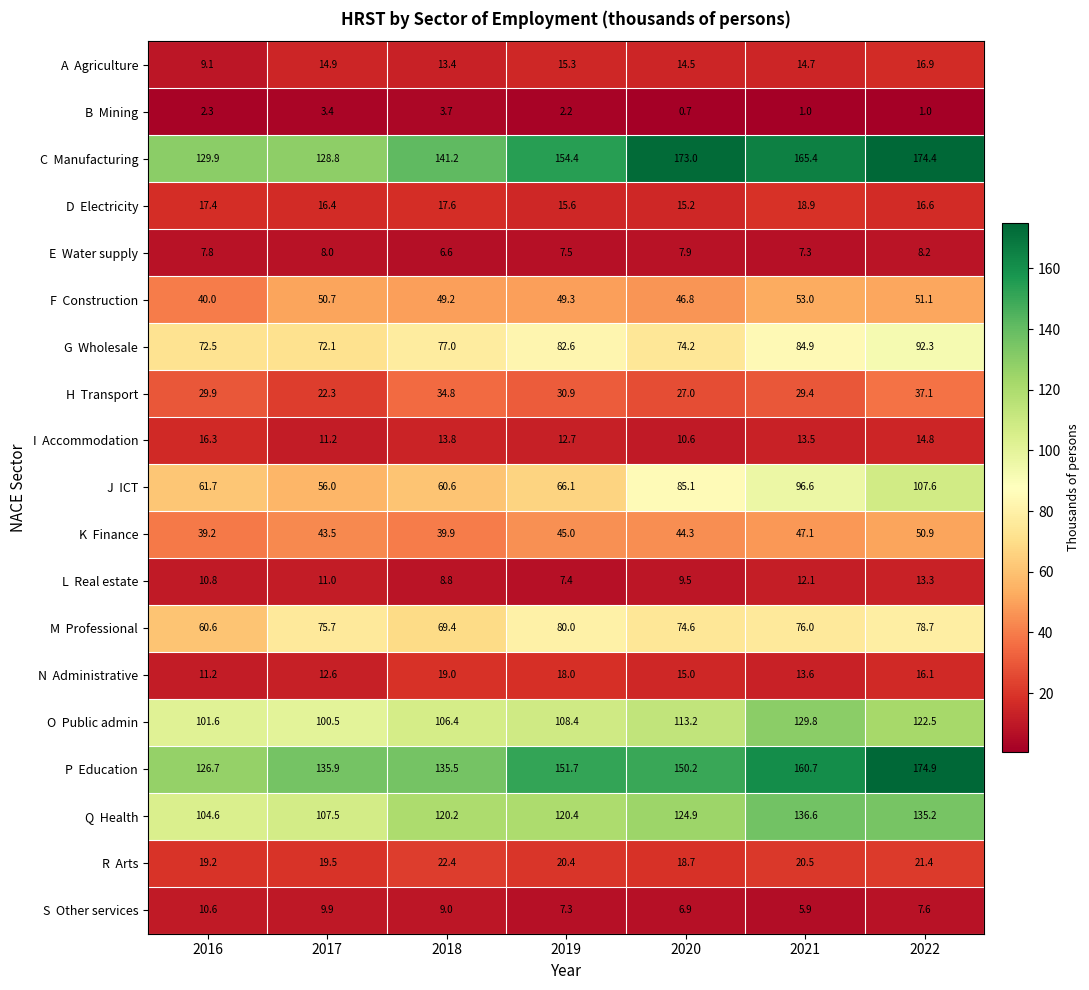

Which label corresponds to the smallest value in the chart?

2020